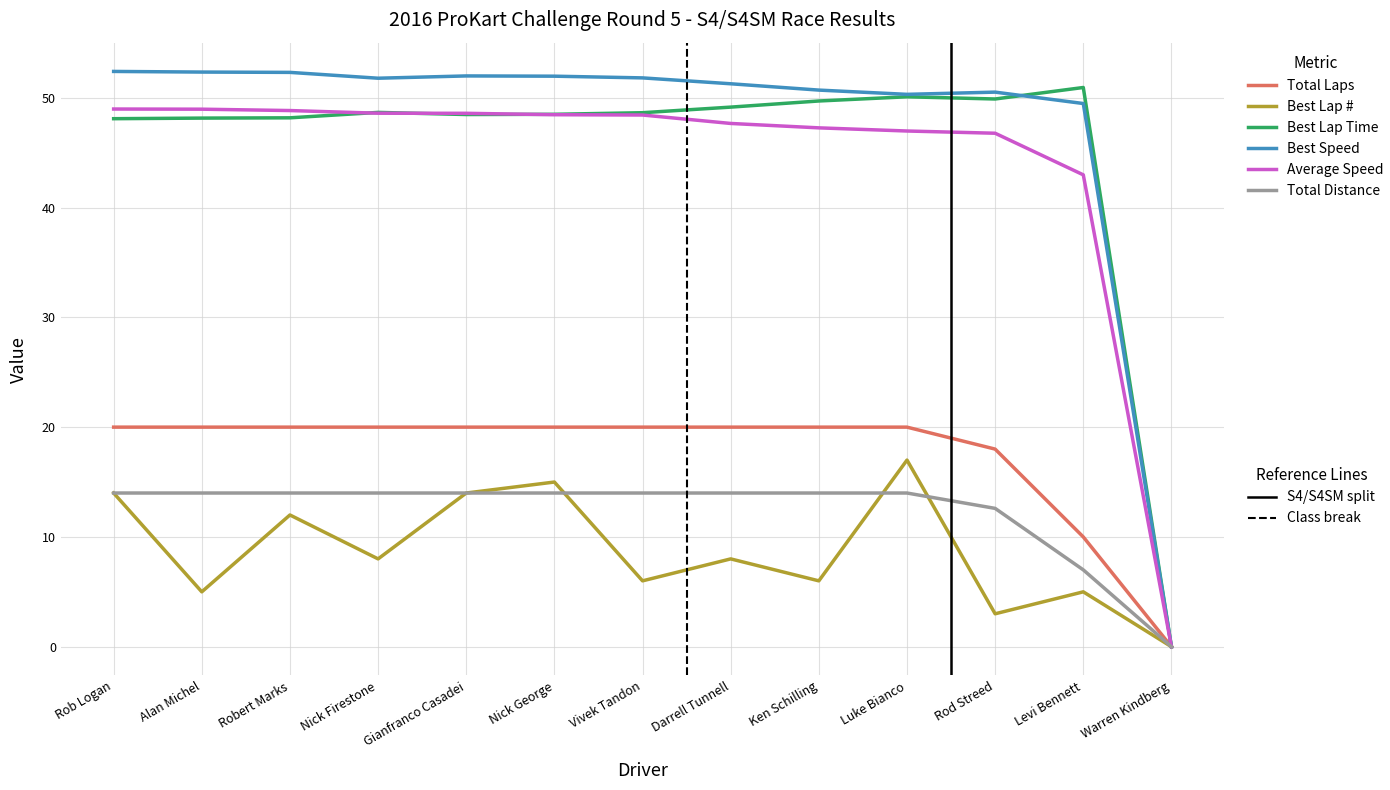

What is the total value across all series at Robert Marks?

195.3